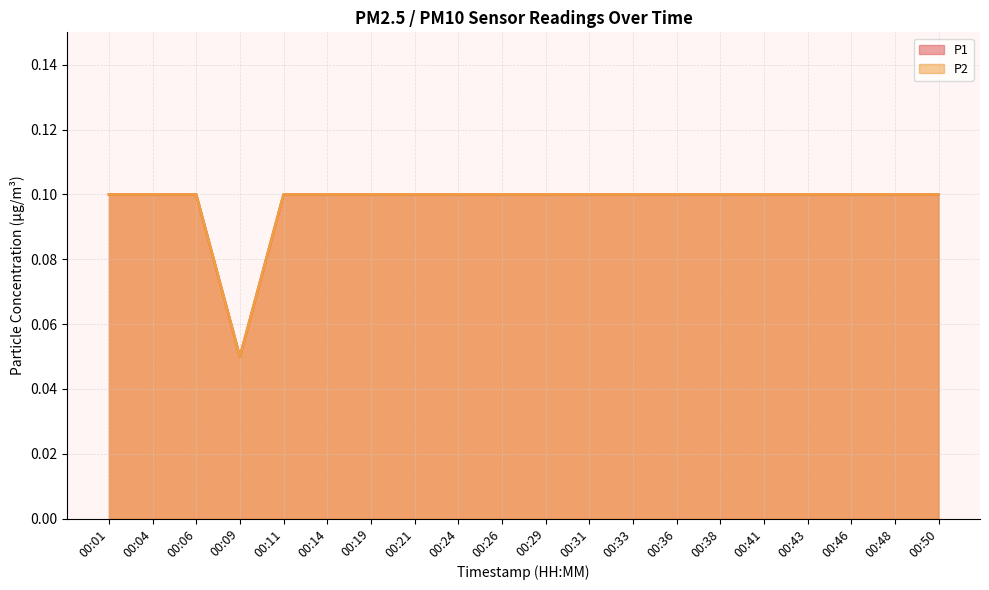

True or false: P1 has more than 0 points higher than both neighbors.

False